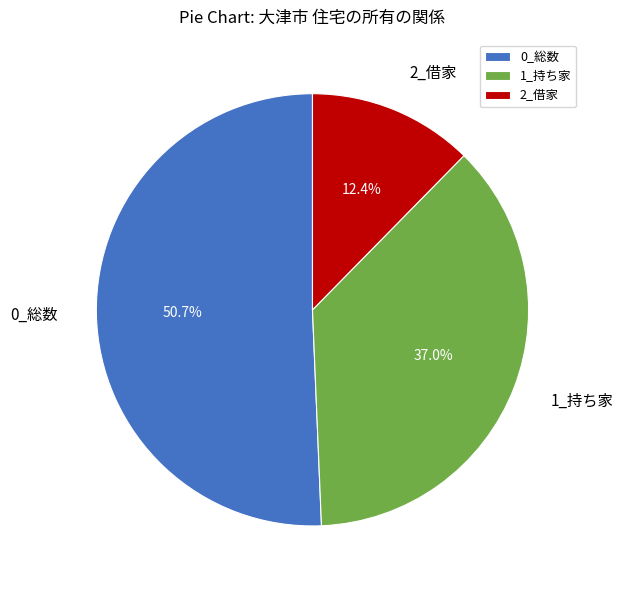

How many segments does this pie chart have?

3